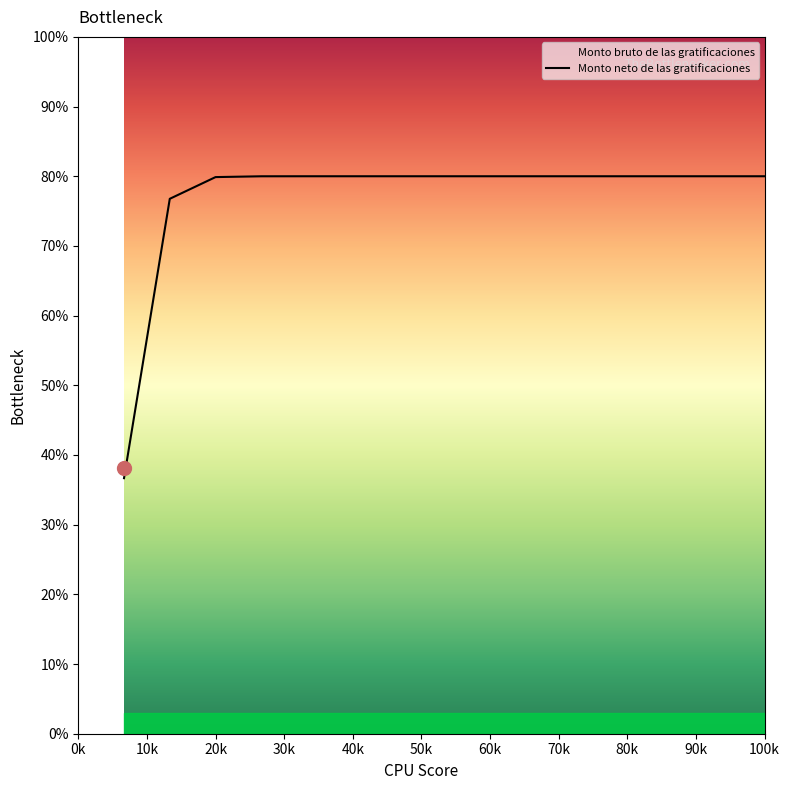

What is the difference between the maximum and minimum values?

43.3